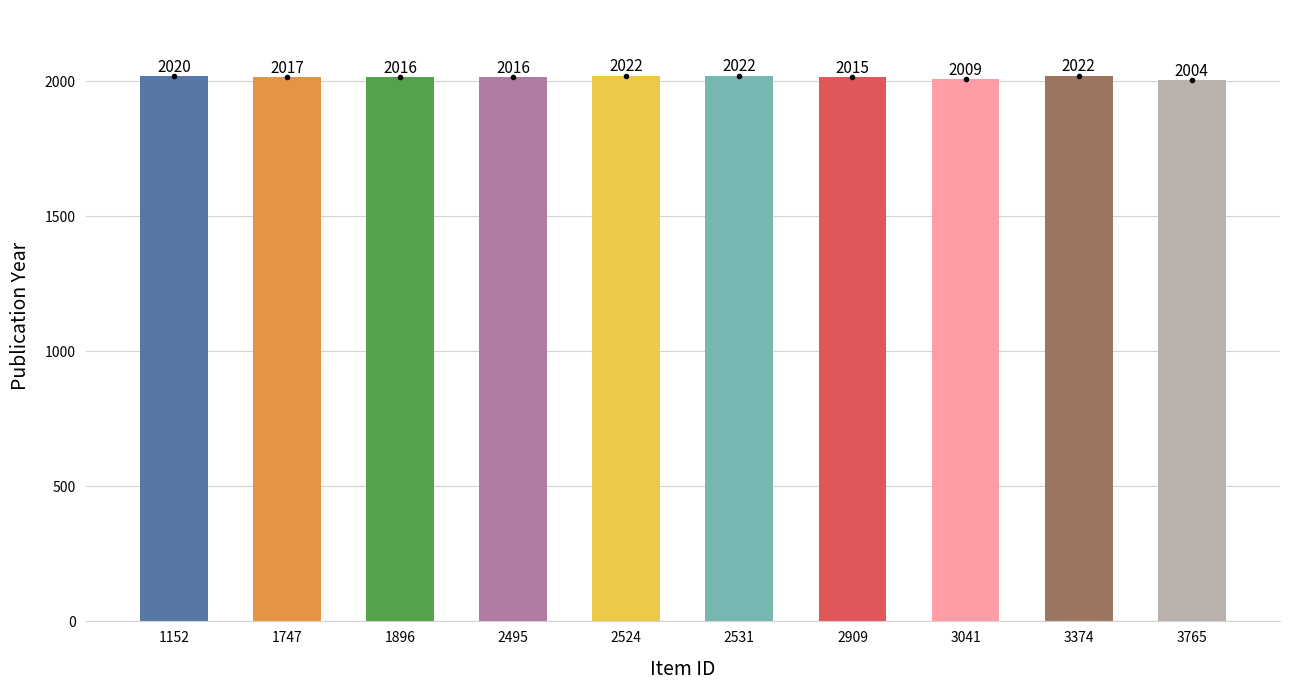

Approximately how many times larger is the value at 1747 compared to 1152?

1.0